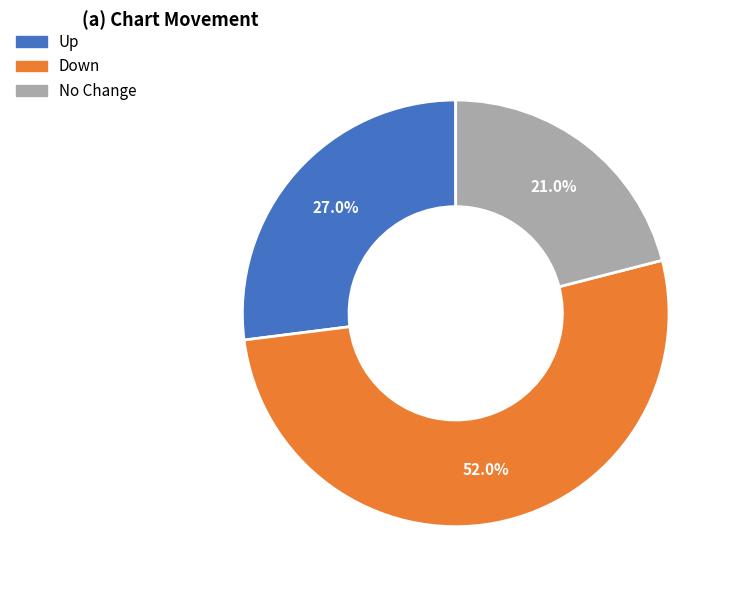

Is there a majority slice in this chart?

Yes